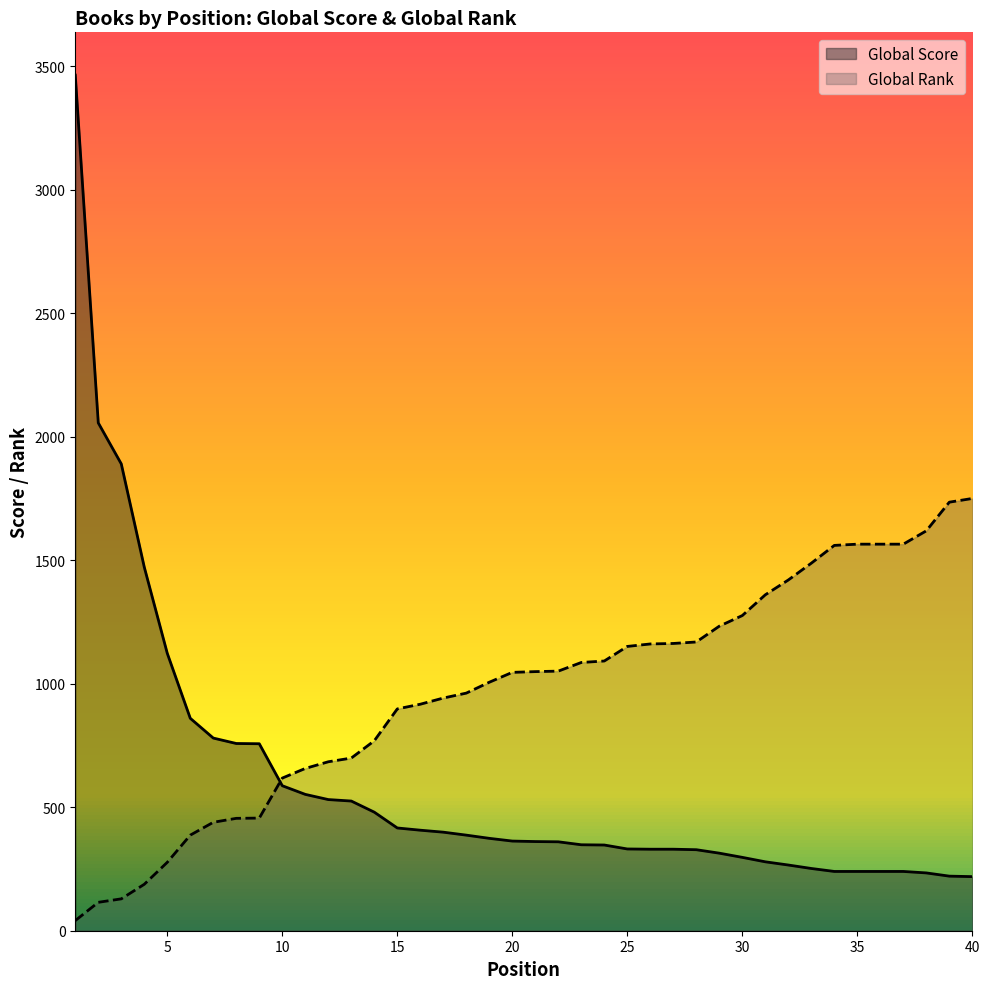

Which series has the largest total across all categories?

Global Rank